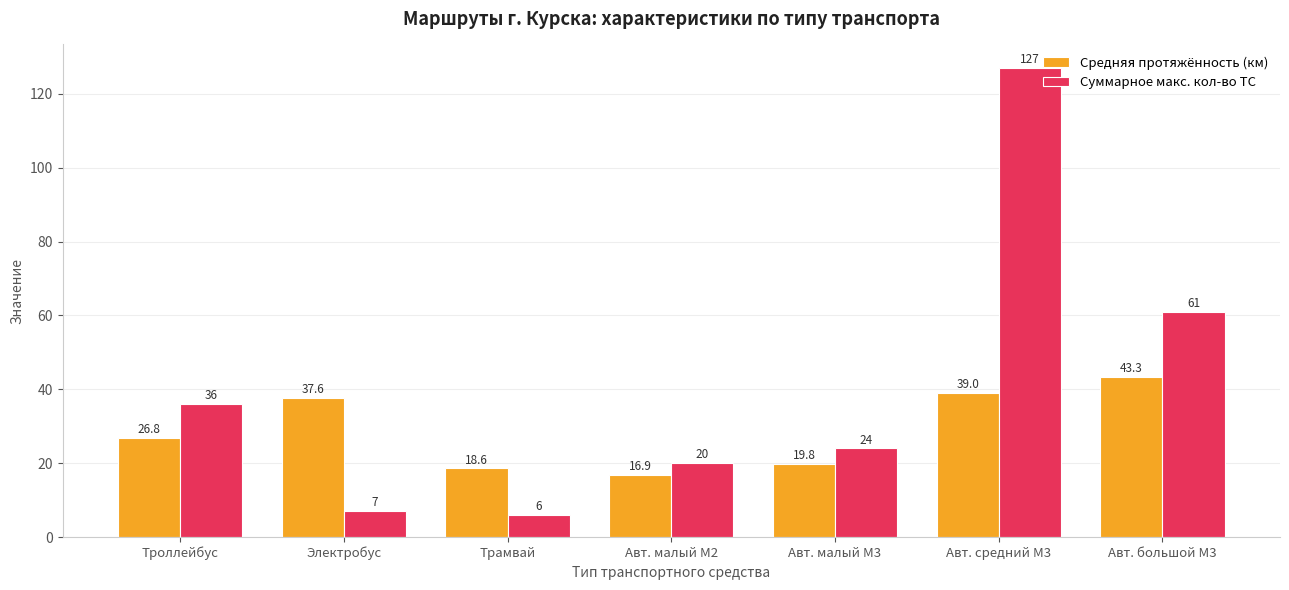

Reading left to right, what are all the values shown in this chart?

Средняя протяжённость (км): Троллейбус=26.8	Электробус=37.6	Трамвай=18.6	Авт. малый М2=16.9	Авт. малый М3=19.8	Авт. средний М3=39.0	Авт. большой М3=43.3
Суммарное макс. кол-во ТС: Троллейбус=36.0	Электробус=7.0	Трамвай=6.0	Авт. малый М2=20.0	Авт. малый М3=24.0	Авт. средний М3=127.0	Авт. большой М3=61.0